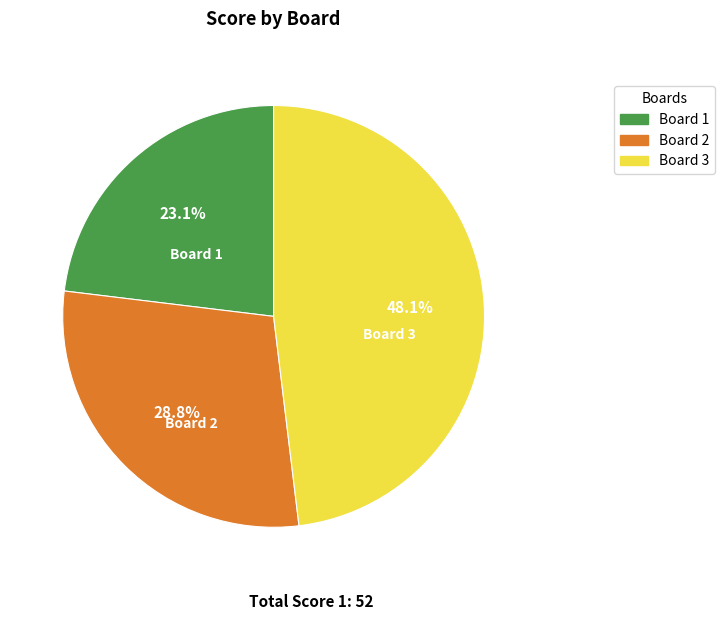

Is there any slice that represents more than half of the pie?

No